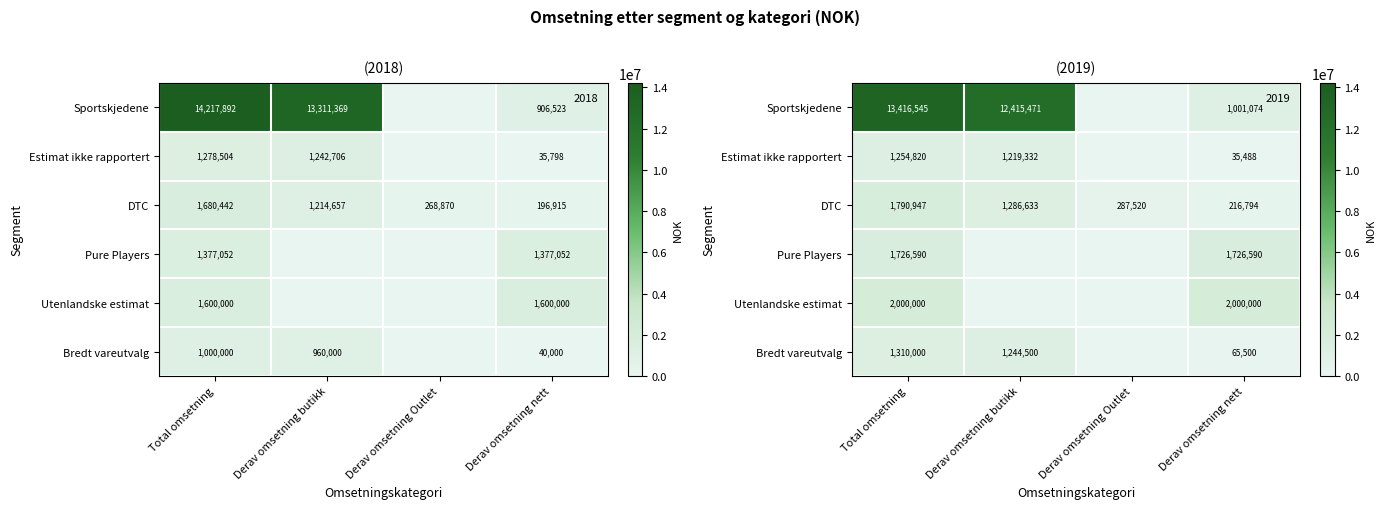

Which has a higher value, Derav omsetning butikk or Derav omsetning nett?

Derav omsetning butikk